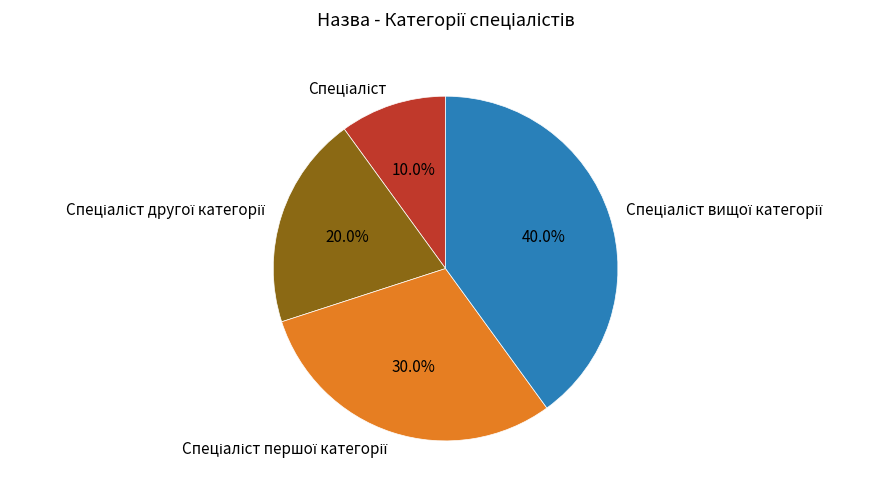

Does any single category account for the majority?

No